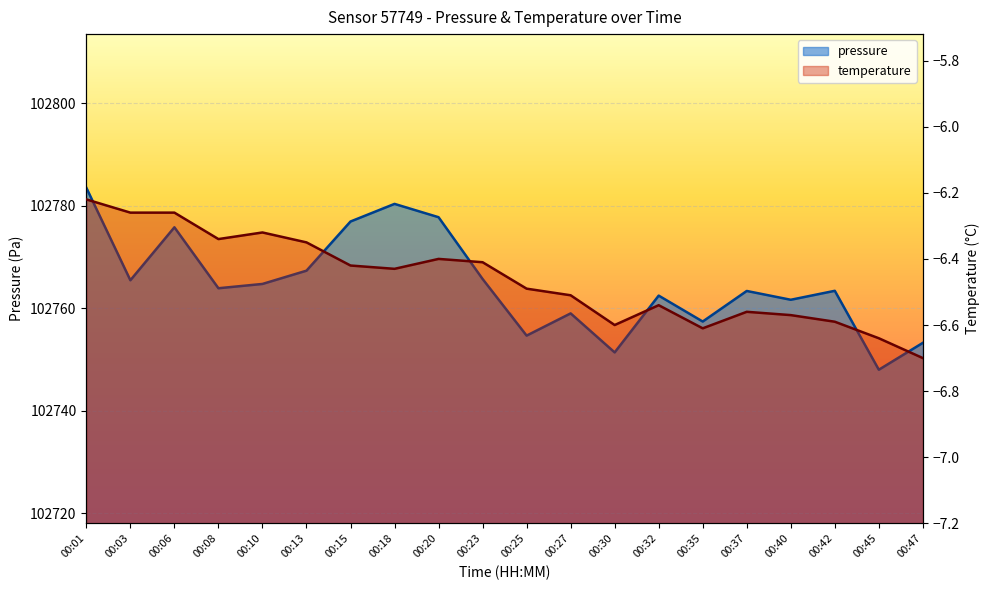

Count the number of data series in this chart.

2